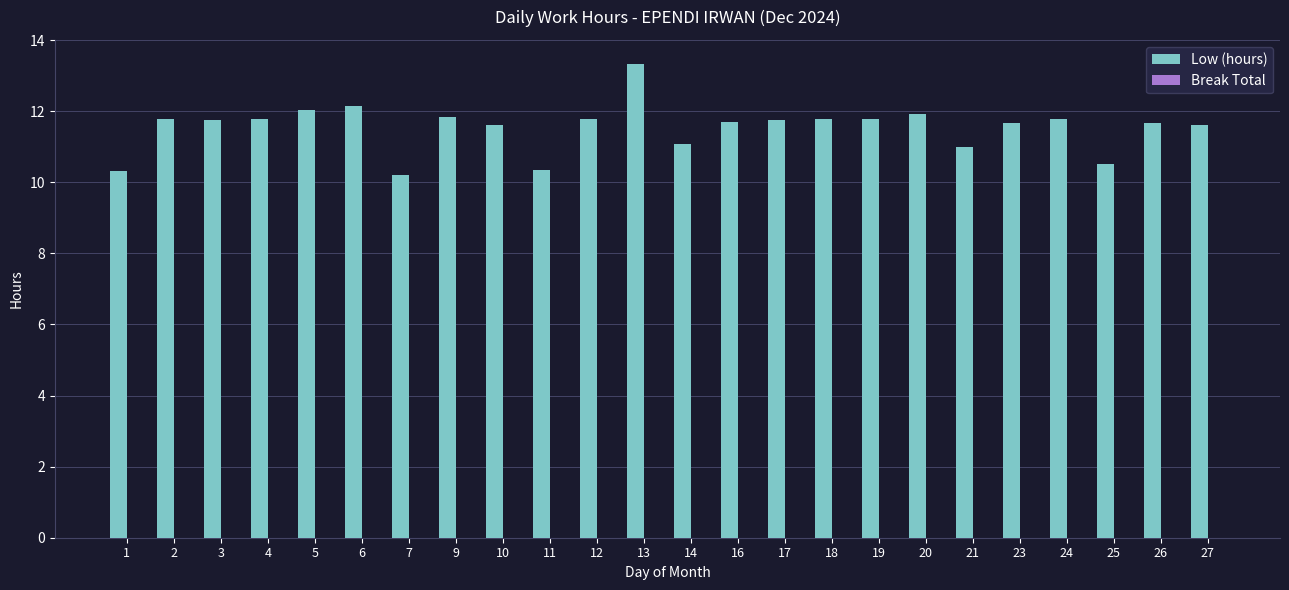

What is the change in value from 3 to 13?

+1.6